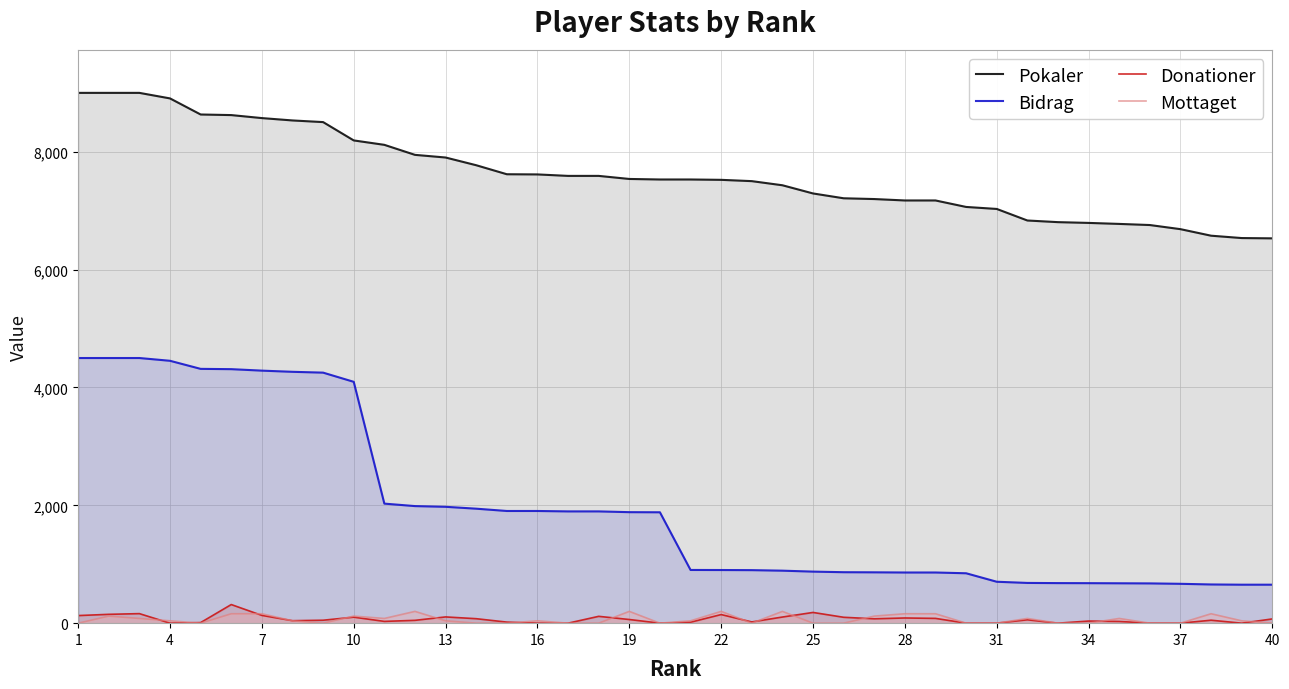

True or false: Mottaget and Pokaler intersect in this chart.

False